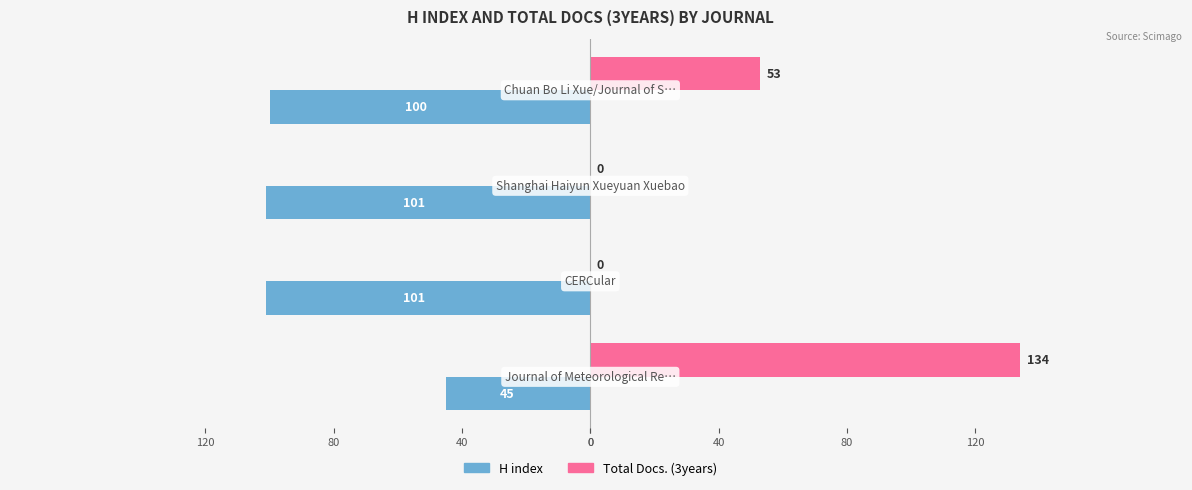

What are all the series names shown in the legend?

H index, Total Docs. (3years)